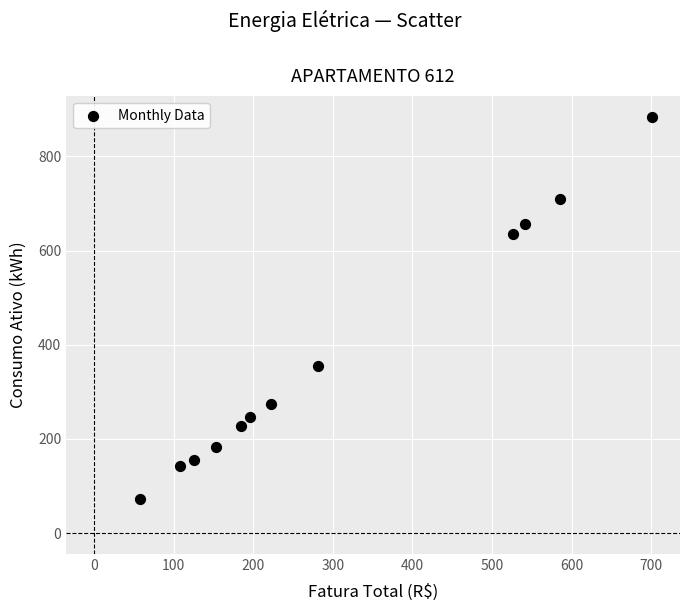

What Y value in the scatter plot is closest to 478?

354